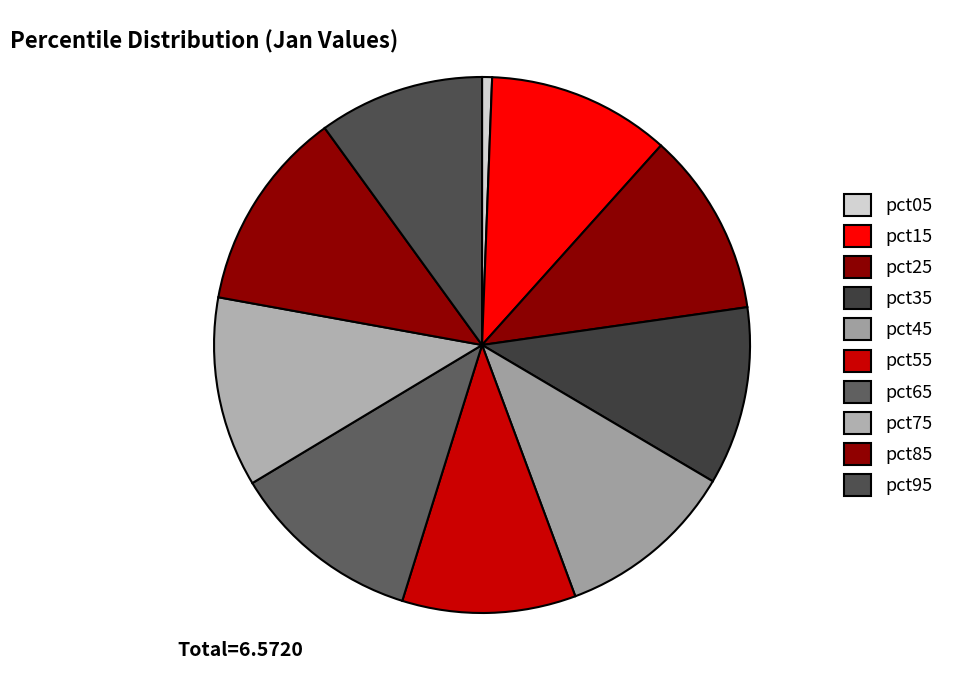

The pct75 slice represents 20% of the pie. True or false?

False